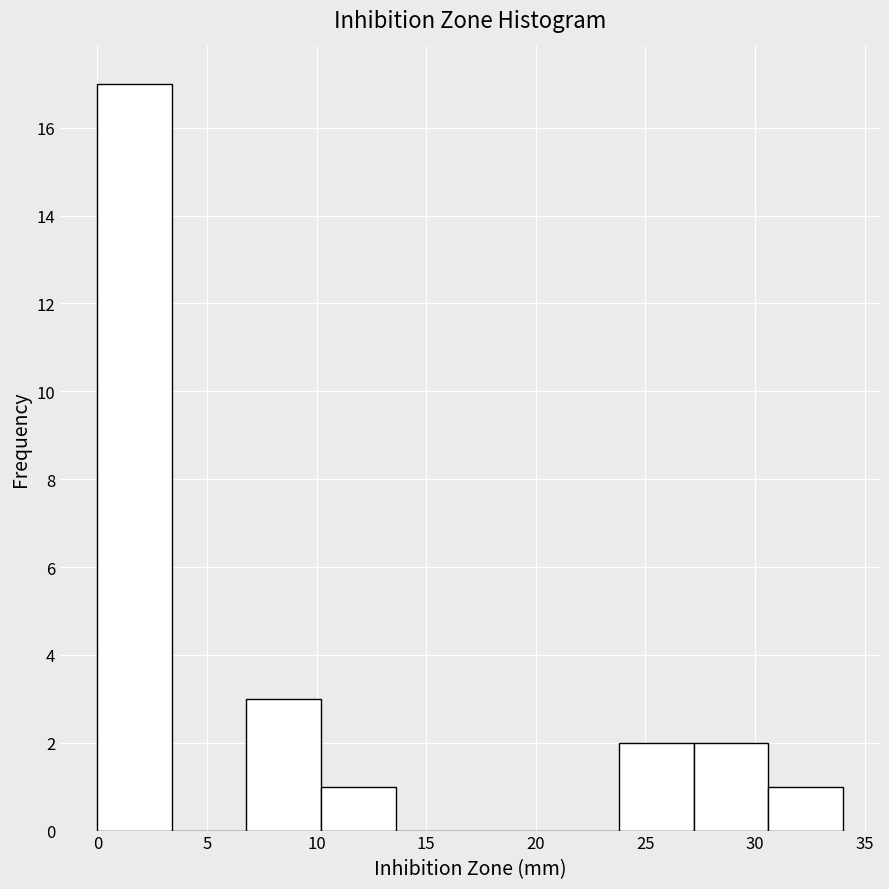

Reading left to right, transcribe this chart: for each bar, give the range it covers on the x-axis and its height. Neither the bar edges nor the heights are printed on the chart, so give them approximately, as read against the axes.

0.0 to 3.4: 17
3.4 to 6.8: 0
6.8 to 10.2: 3
10.2 to 13.6: 1
13.6 to 17.0: 0
17.0 to 20.4: 0
20.4 to 23.8: 0
23.8 to 27.2: 2
27.2 to 30.6: 2
30.6 to 34.0: 1